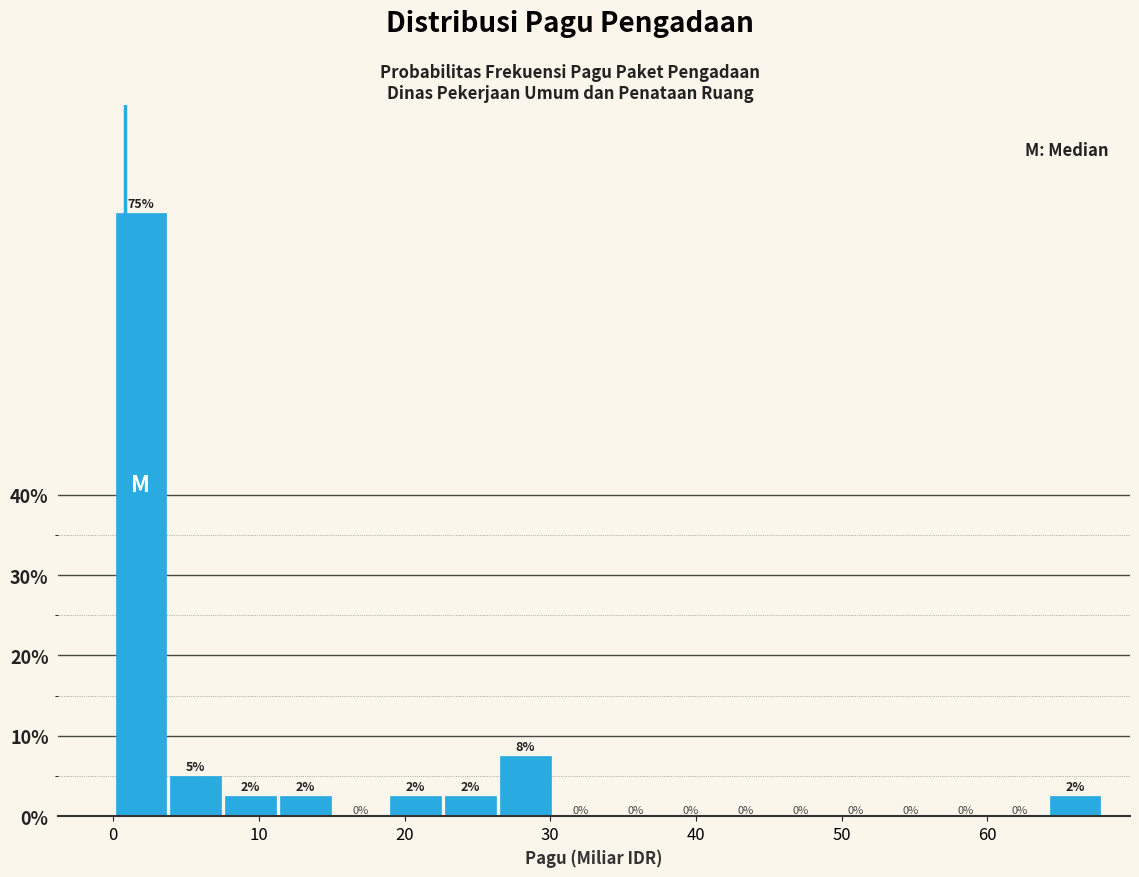

Read against the x-axis, roughly where is the centre of the tallest bar?

2